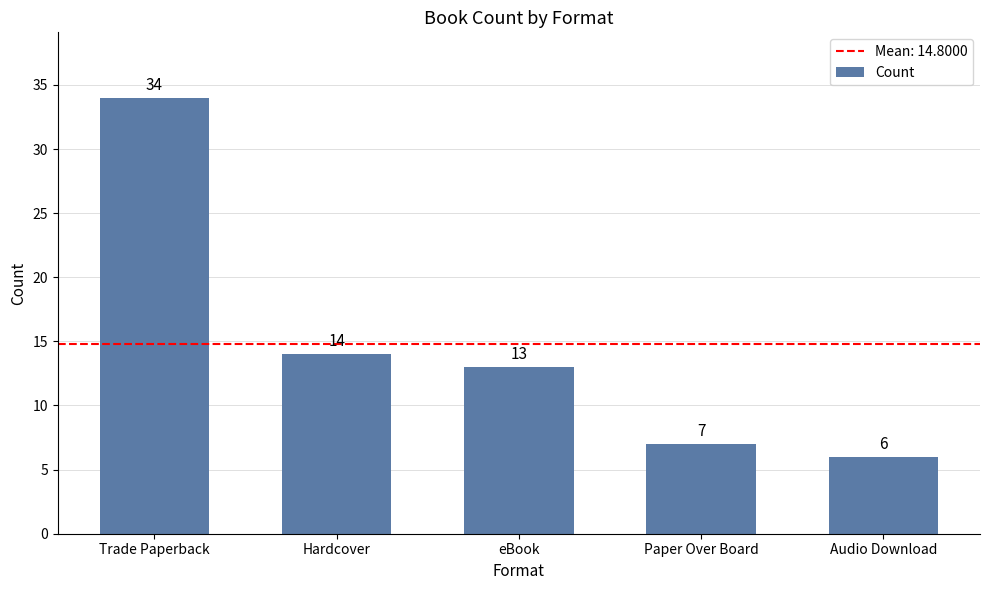

What is the change in value from Trade Paperback to Hardcover?

-20